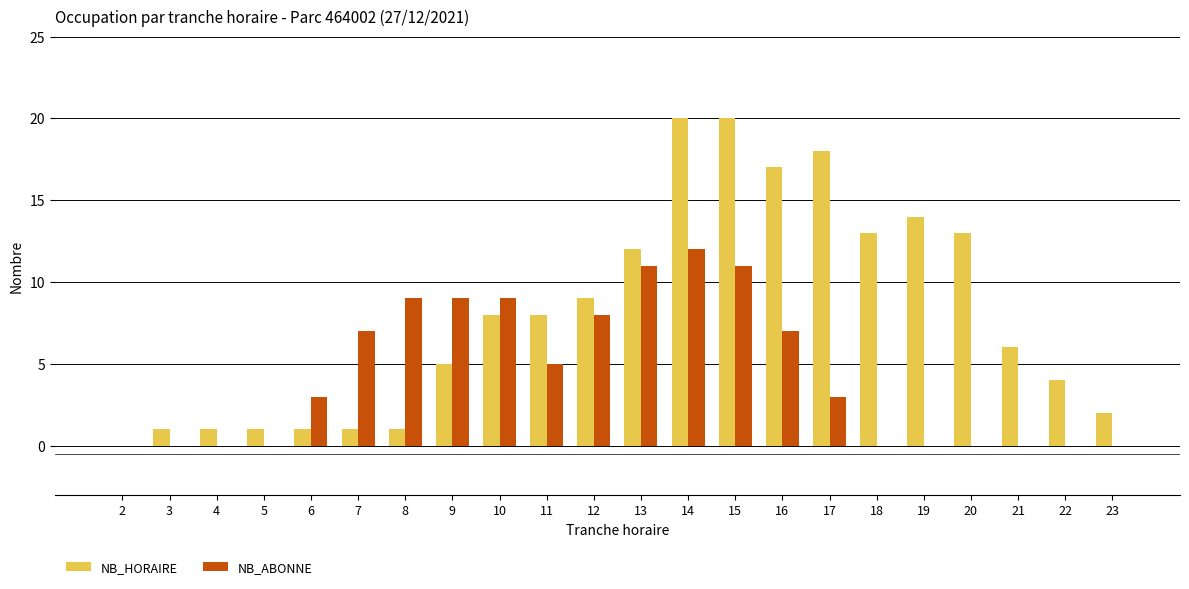

At which category is the sum across all series the highest?

14